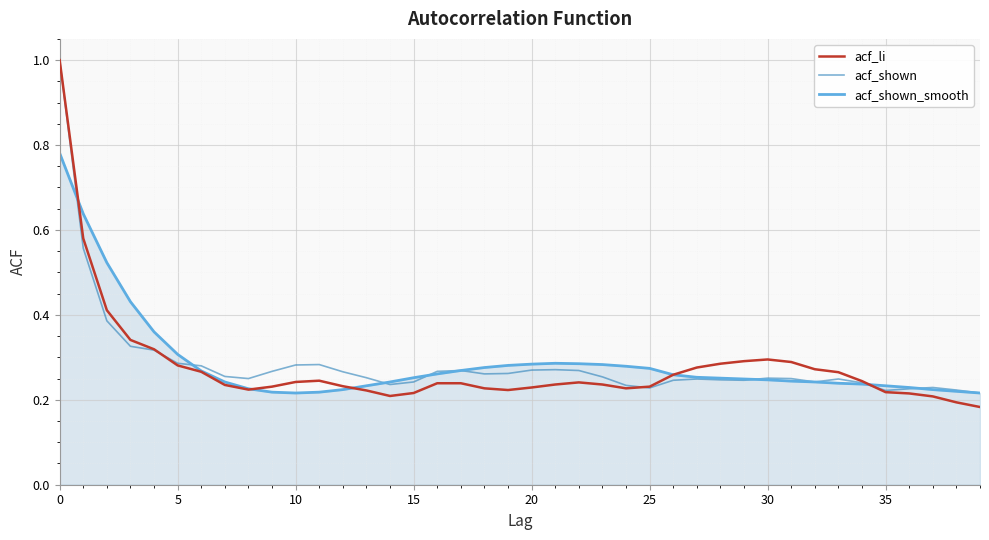

How many lines are shown in the chart?

3